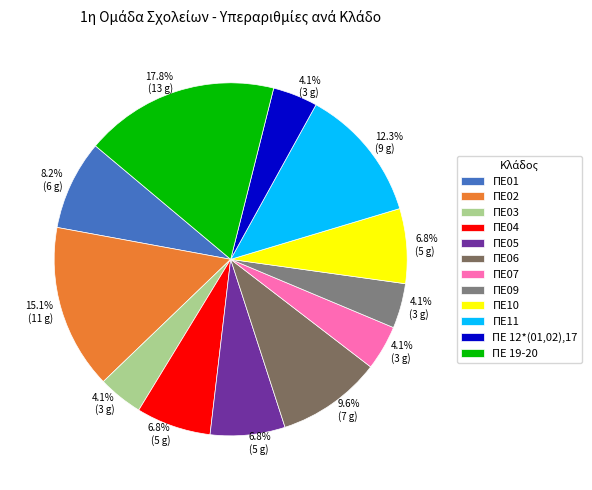

Is there a majority slice in this chart?

No